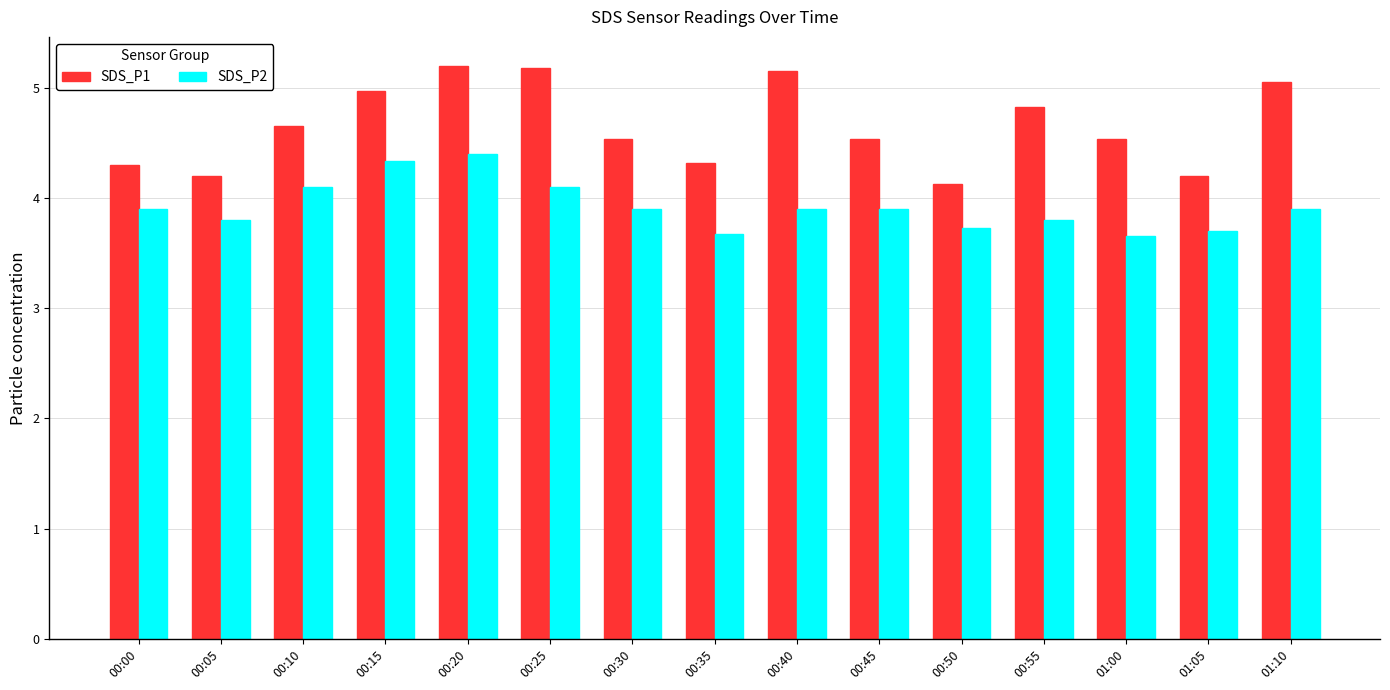

Rank the series at 00:00 from highest to lowest value.

SDS_P1, SDS_P2